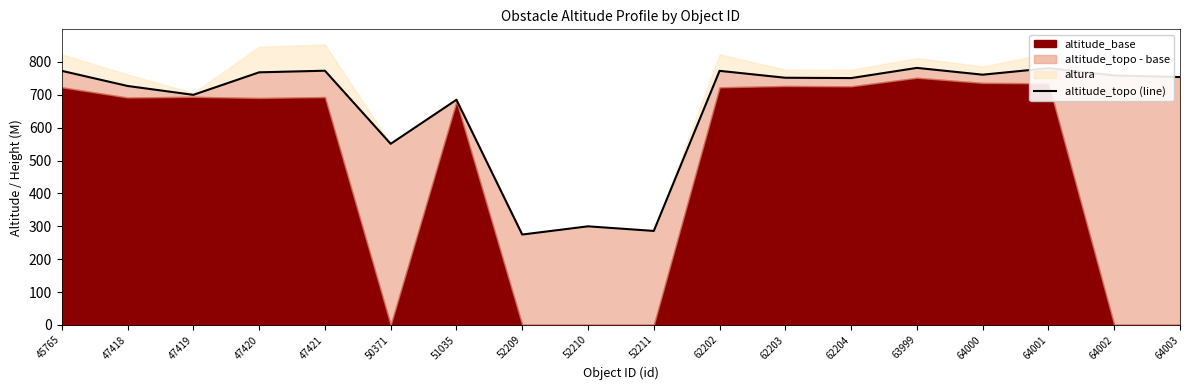

Is it true that the value at 52211 is 286.0?

True